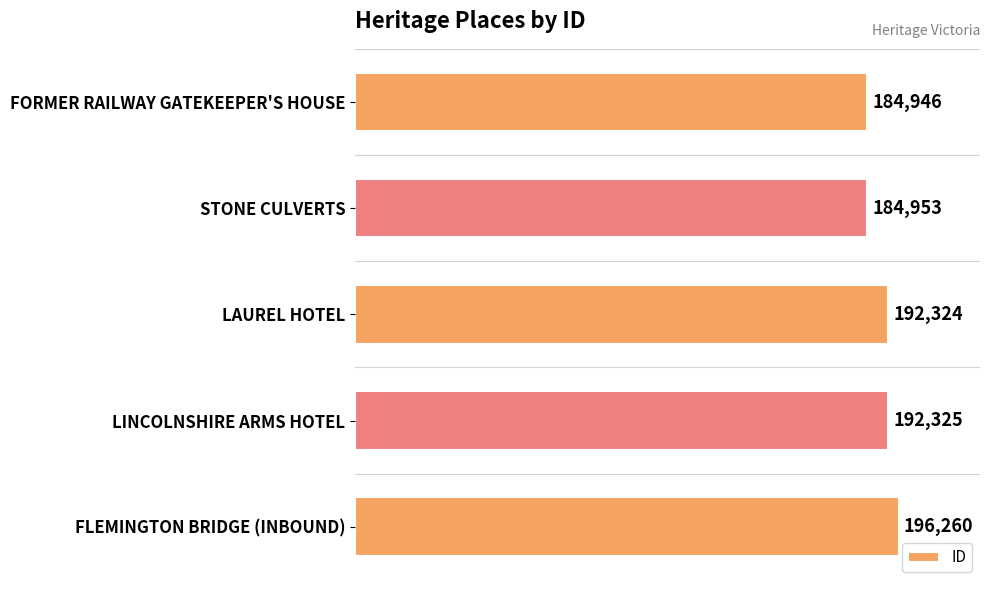

Are the bars horizontal?

Yes